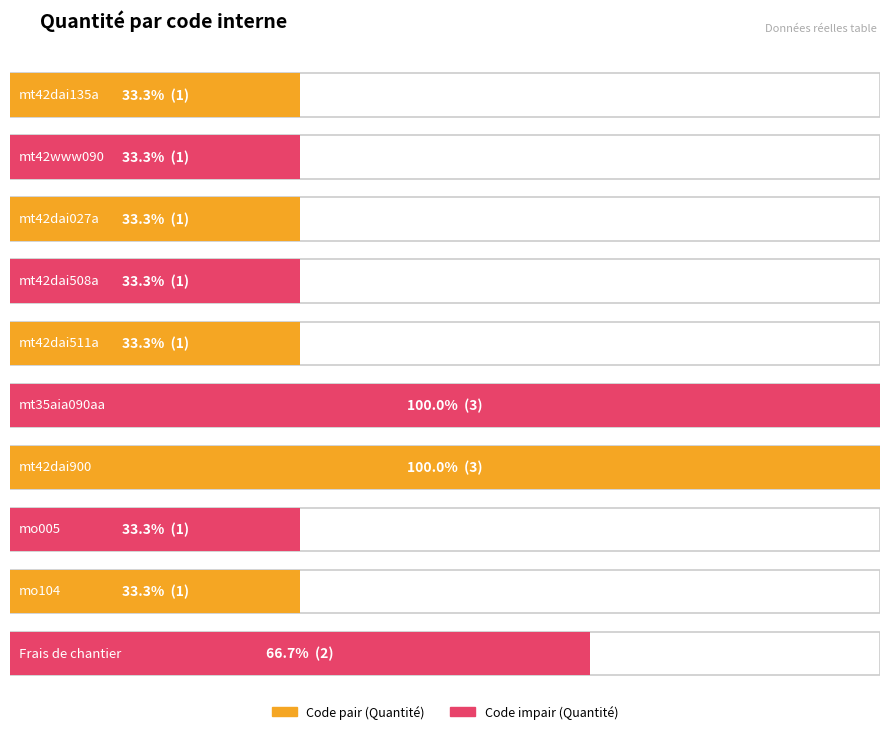

Reading left to right, list all the values displayed in this chart.

mt42dai135a=1	mt42www090=1	mt42dai027a=1	mt42dai508a=1	mt42dai511a=1	mt35aia090aa=3	mt42dai900=3	mo005=1	mo104=1	Frais de chantier=2